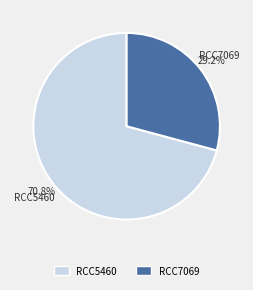

True or false: RCC7069 accounts for 20% of the total.

False